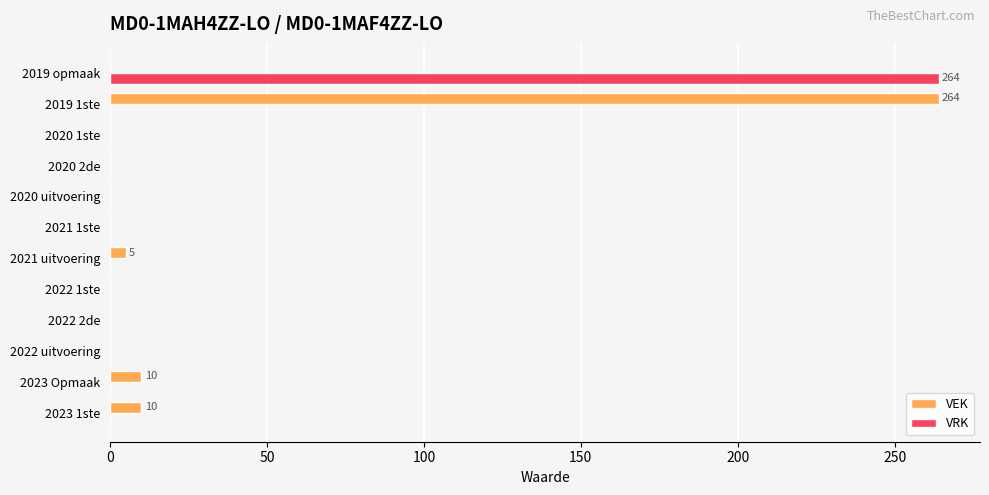

How many values in the VEK series exceed 0?

4